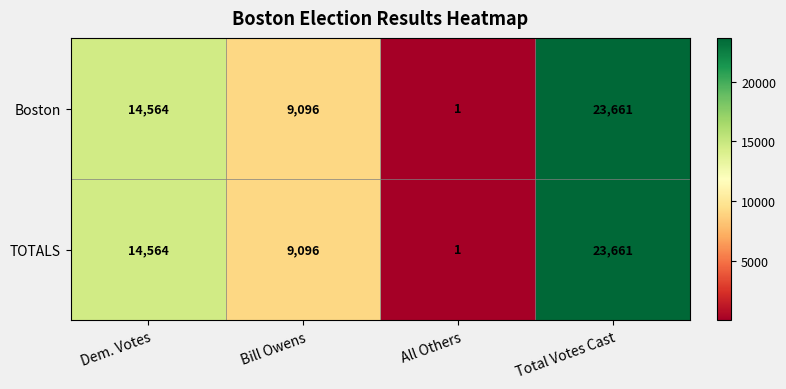

What is the difference between the Boston values at All Others and Total Votes Cast?

23660